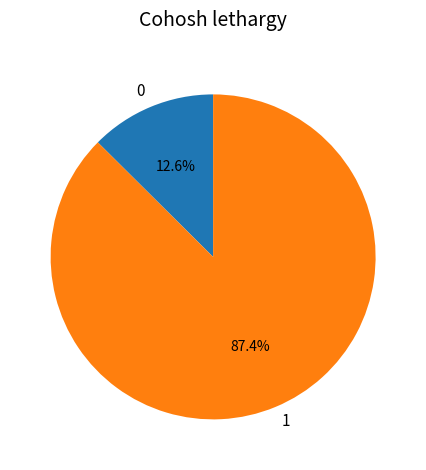

What percentage do 0 and 1 together represent?

100.0%